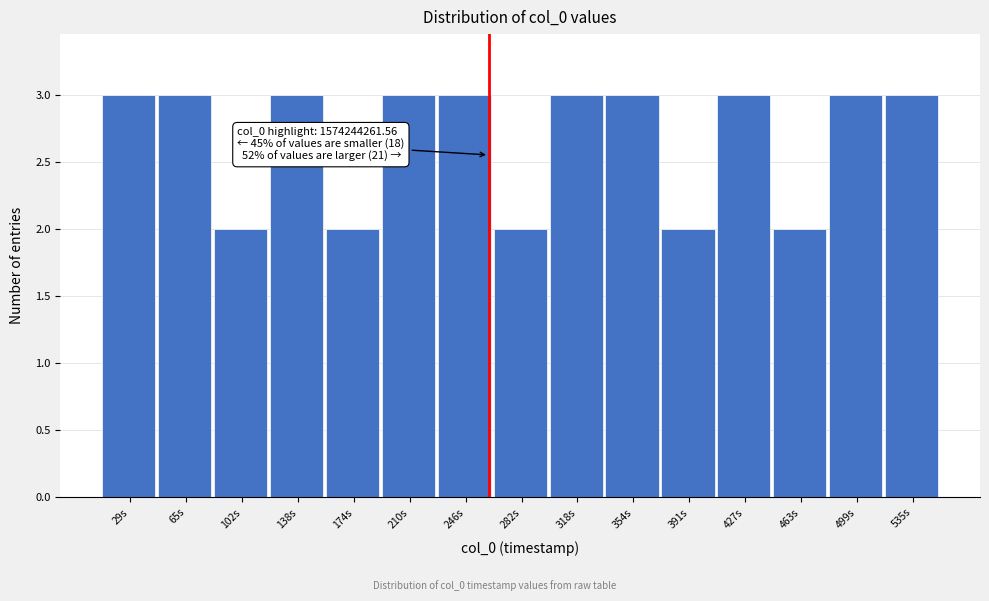

Reading left to right, extract all data points from this chart.

29s=3	65s=3	102s=2	138s=3	174s=2	210s=3	246s=3	282s=2	318s=3	354s=3	391s=2	427s=3	463s=2	499s=3	535s=3